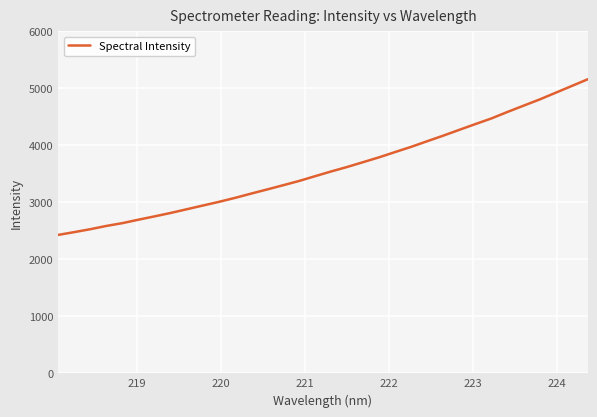

What is the smallest value displayed?

2427.9